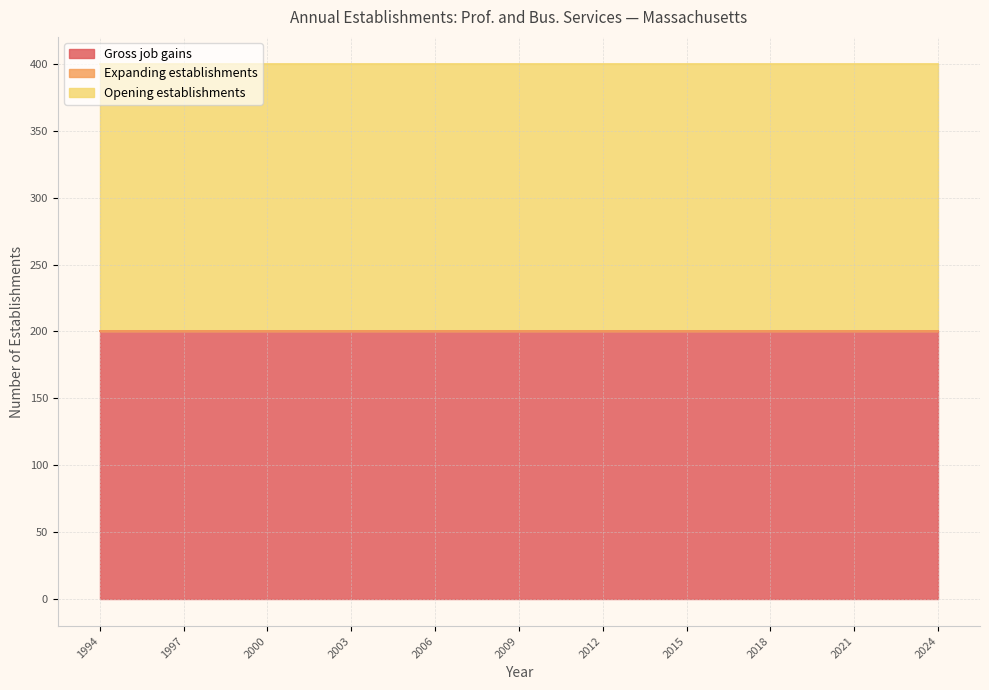

Is it true that Opening establishments equals 200 at 1995?

True